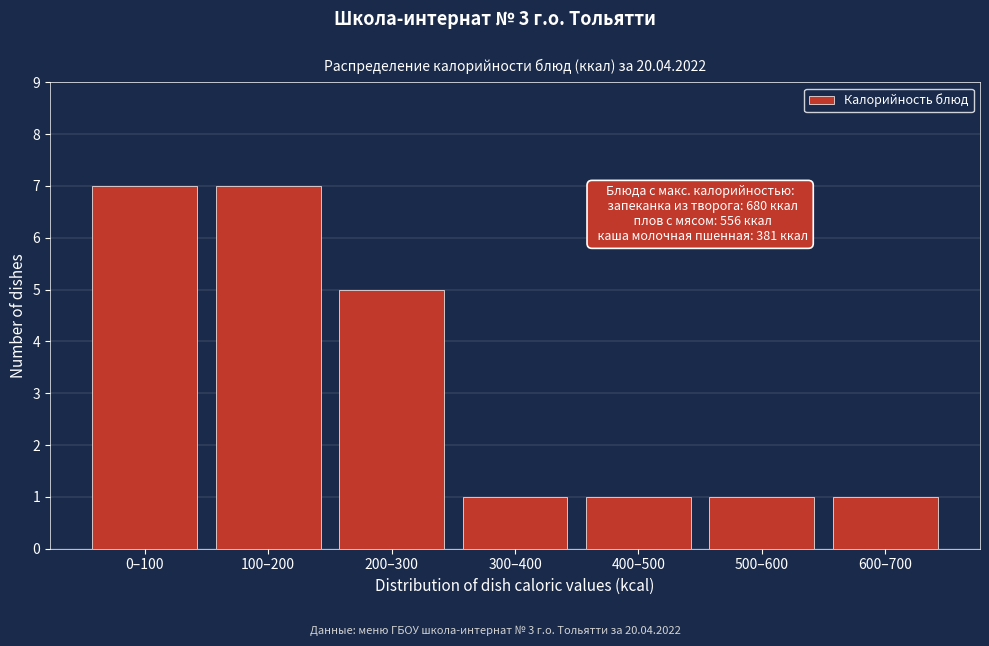

Reading left to right, list all the values displayed in this chart.

7	7	5	1	1	1	1